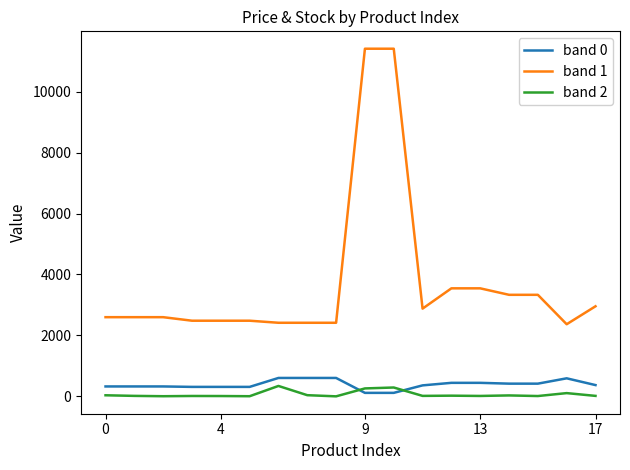

Which series has the widest spread of values?

band 1